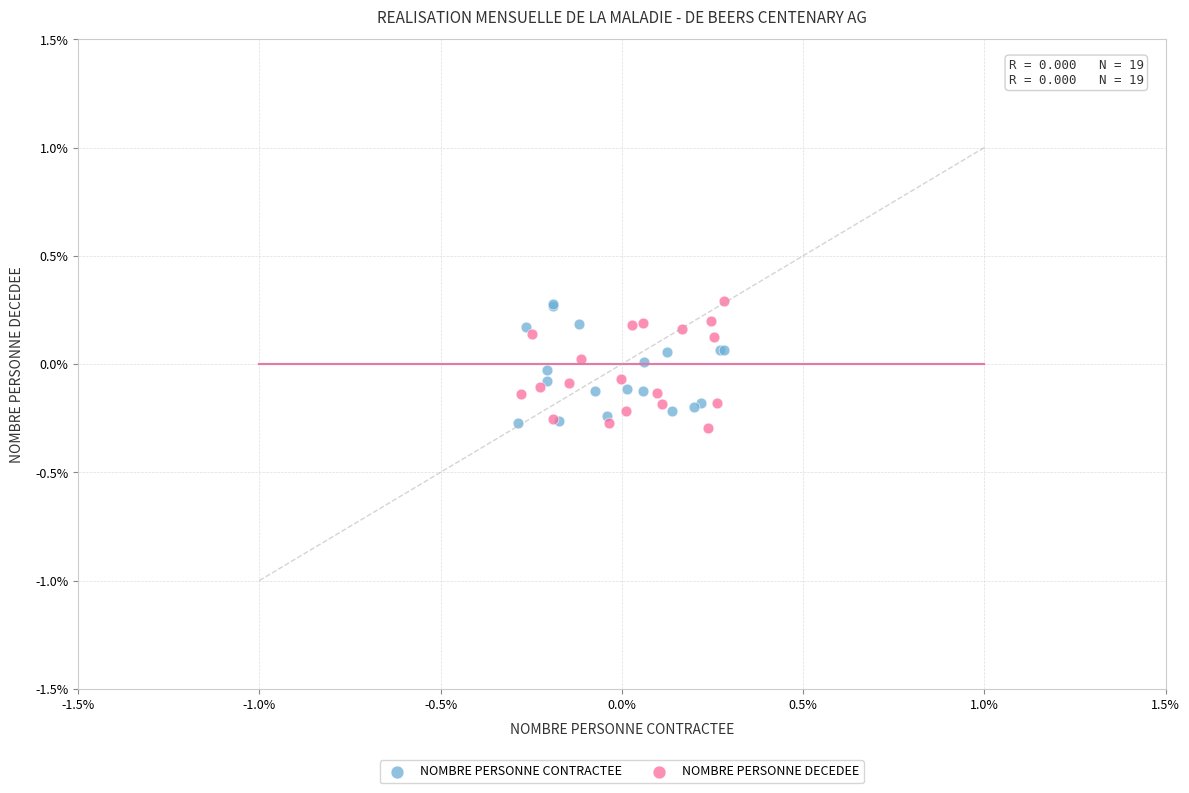

What are all the series names shown in the legend?

NOMBRE PERSONNE CONTRACTEE, NOMBRE PERSONNE DECEDEE